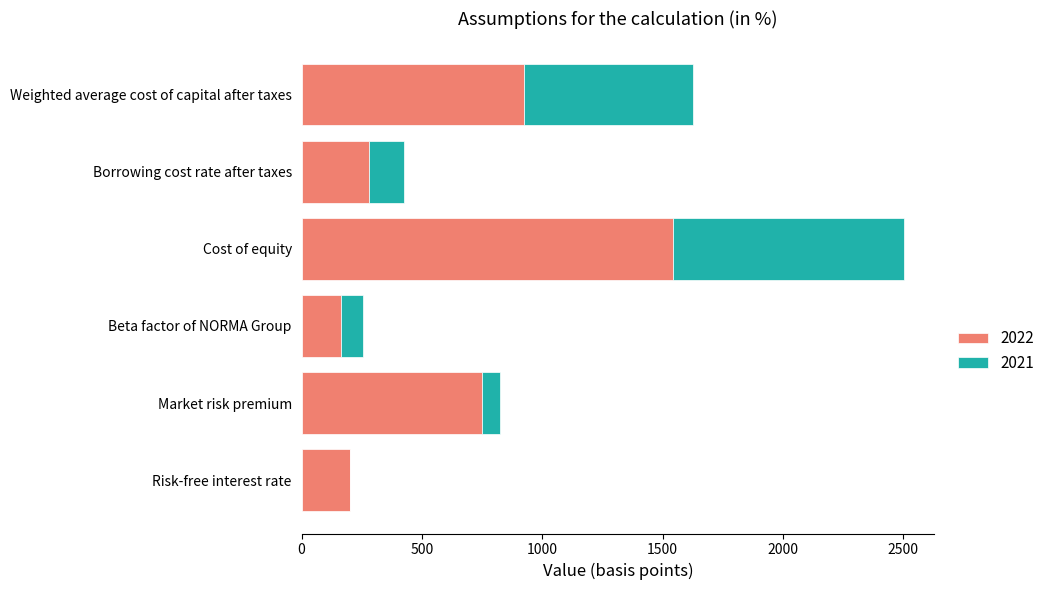

Which category has the highest value in the 2022 series?

Cost of equity